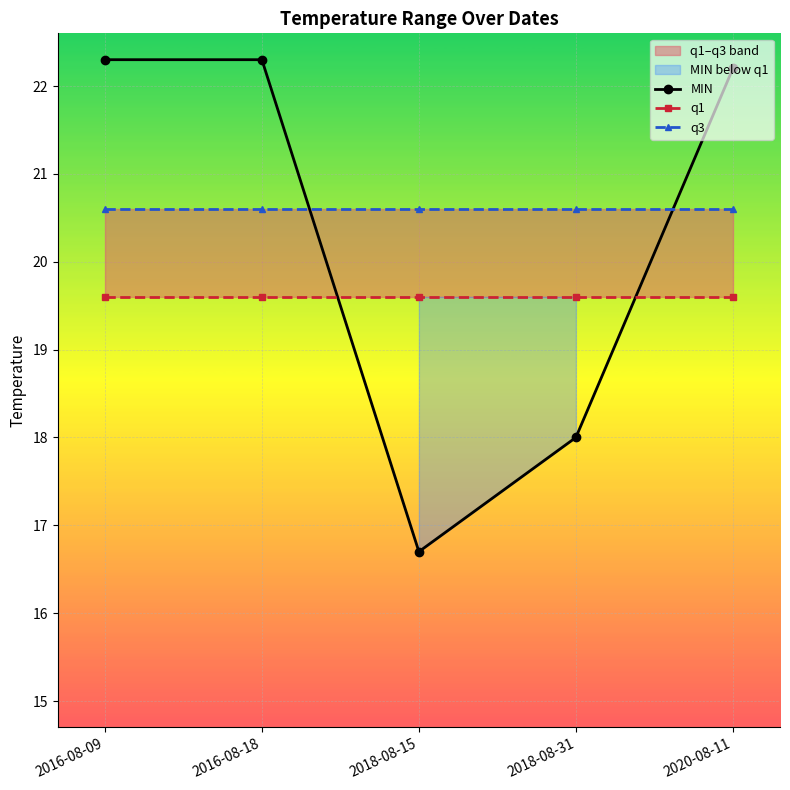

At 2018-08-15, list the series in order from smallest to largest.

MIN, q1, q3